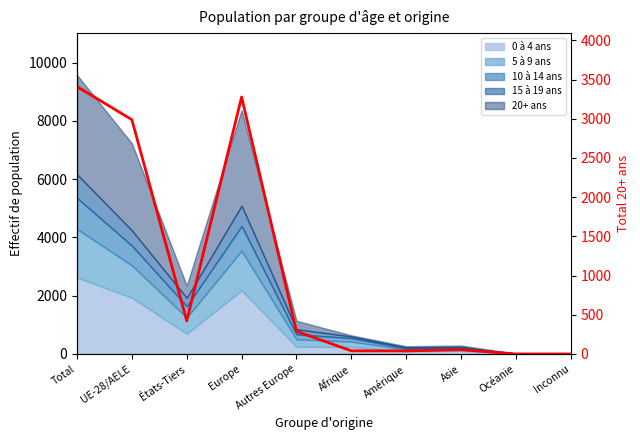

What is the label of the 6th point from the left?

Afrique